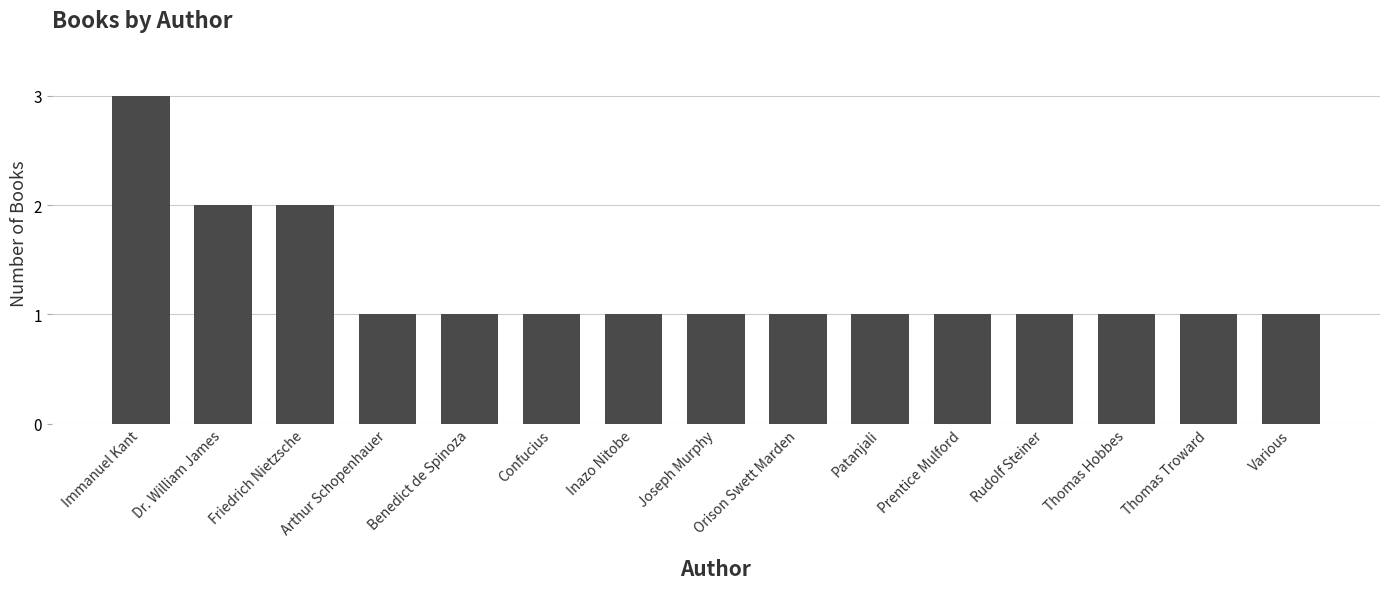

What is the maximum value shown in the chart?

3